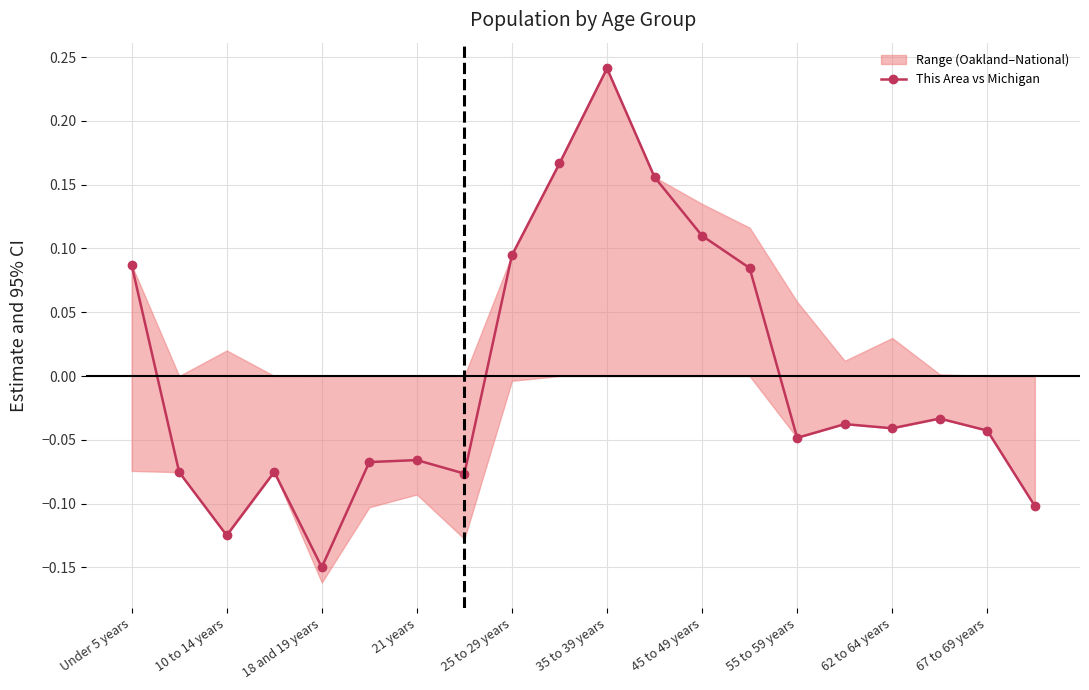

What is the greatest value displayed?

0.2